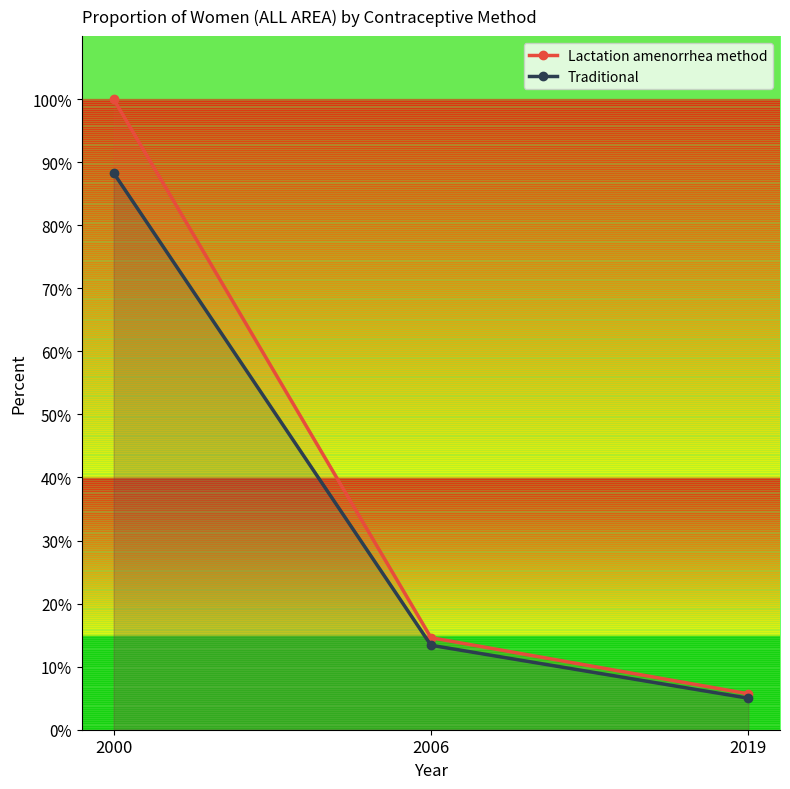

Reading right to left, extract all data points from this chart.

Lactation amenorrhea method: 5.7	14.6	100.0
Traditional: 5.0	13.4	88.3